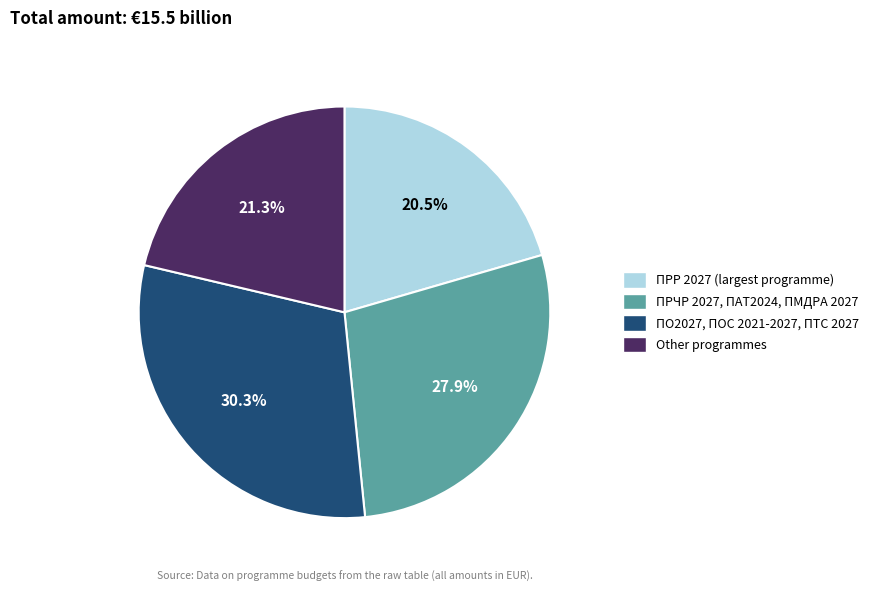

Does any single category account for the majority?

No